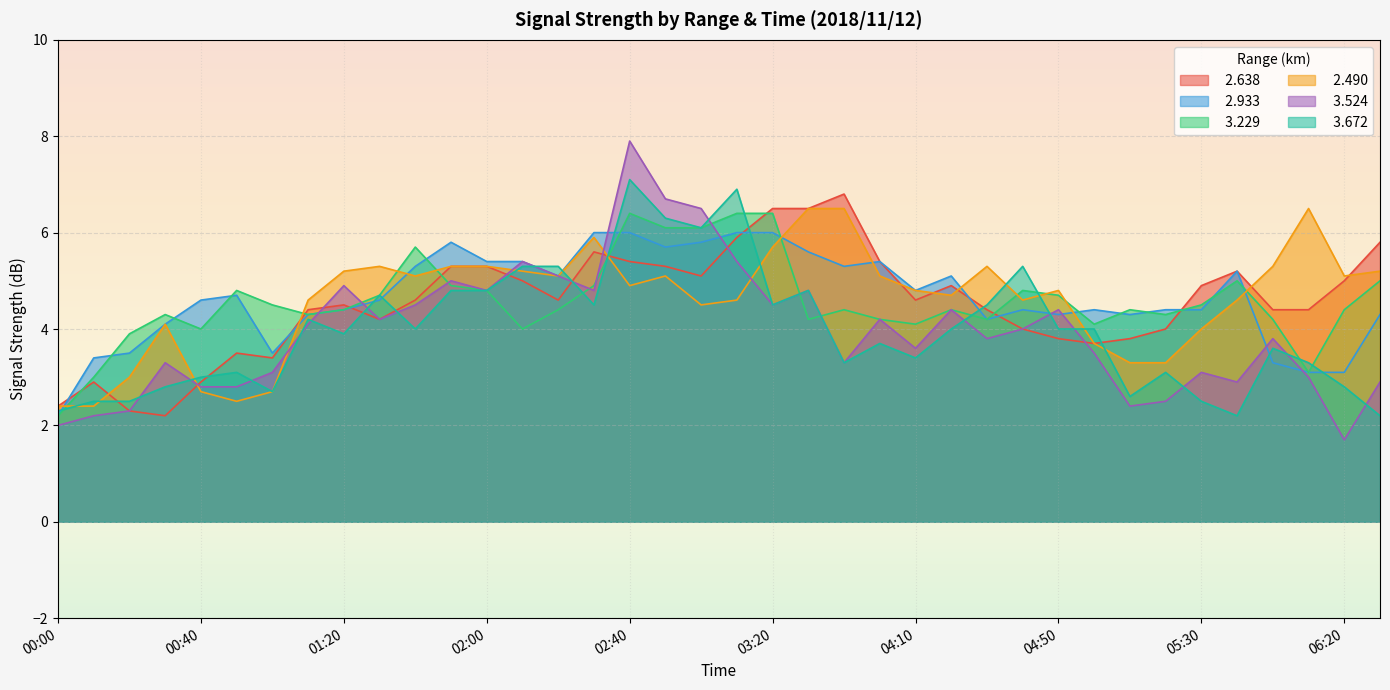

At which category does   3.672 reach its first local peak?

00:50